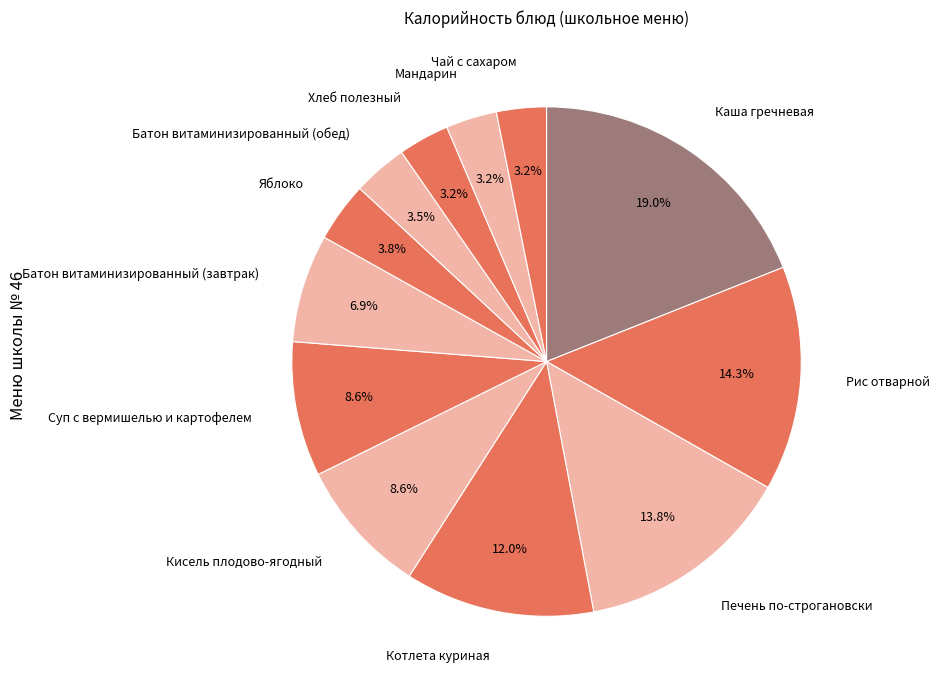

How many segments does this pie chart have?

12